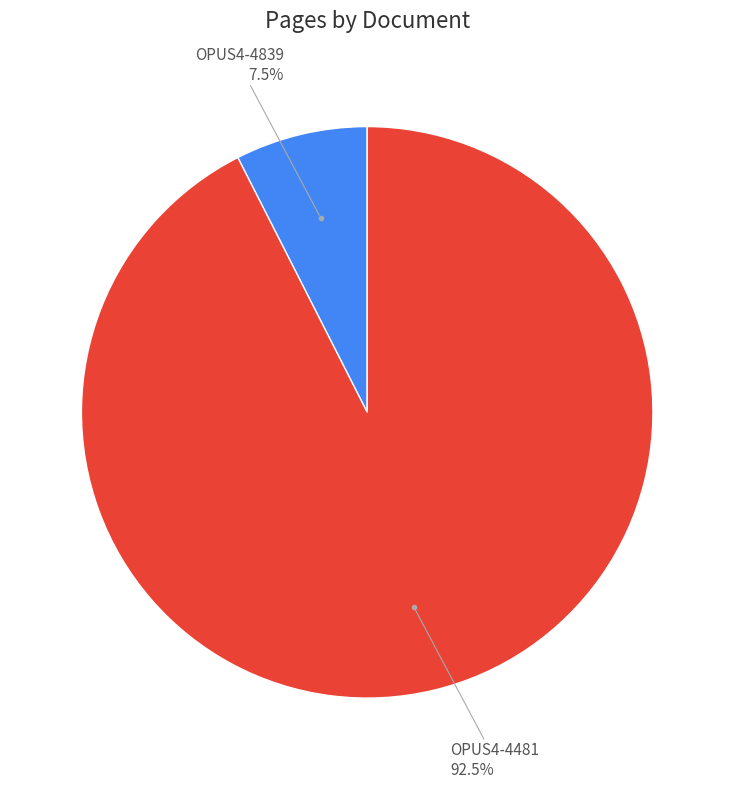

Is there any slice that represents more than half of the pie?

Yes